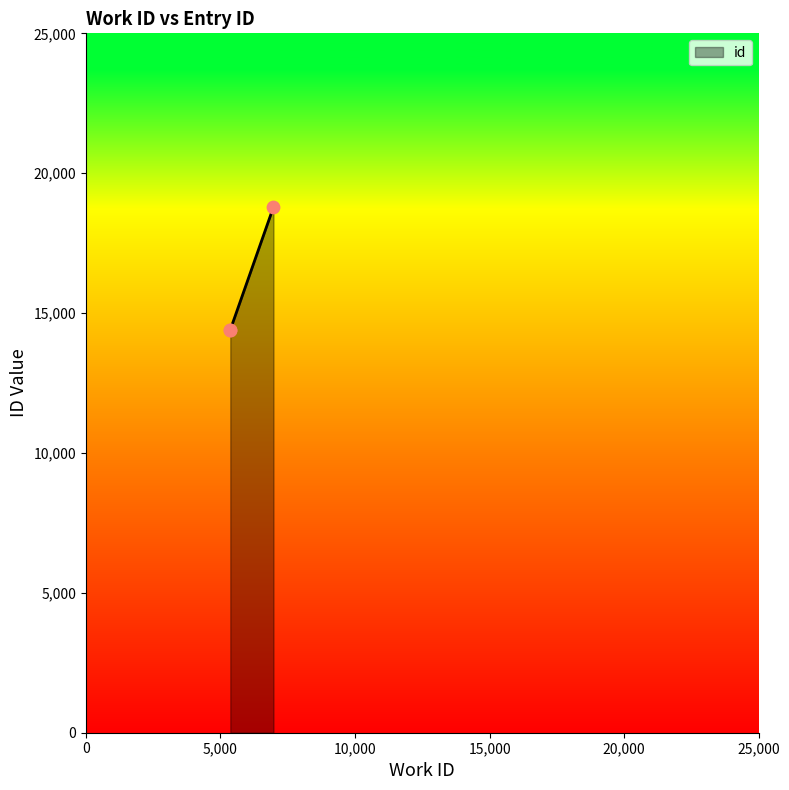

Between 5366 and 6969, which is larger?

6969